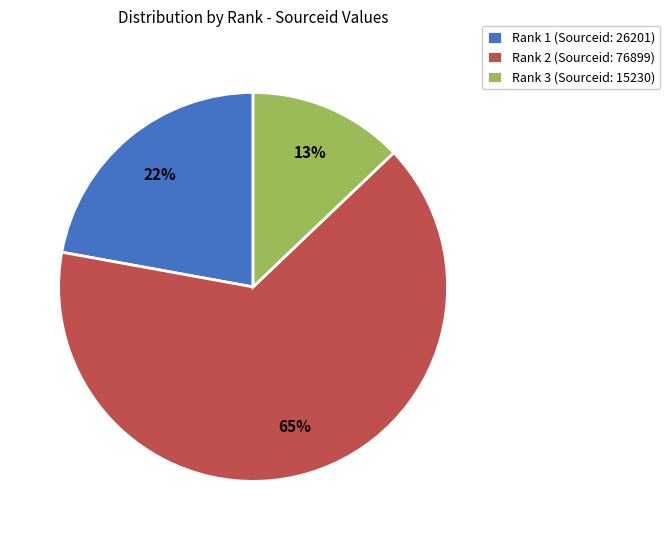

How many segments does this pie chart have?

3